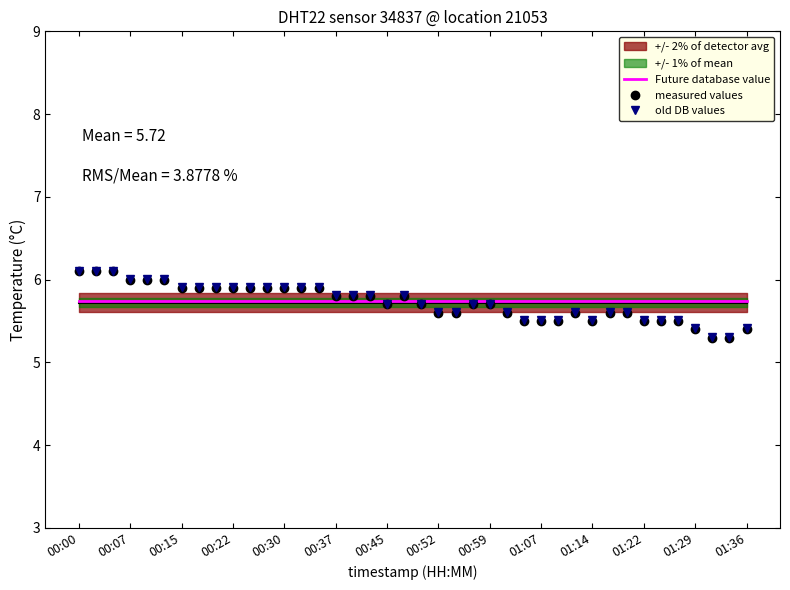

What is the highest value of the measured values series?

6.1